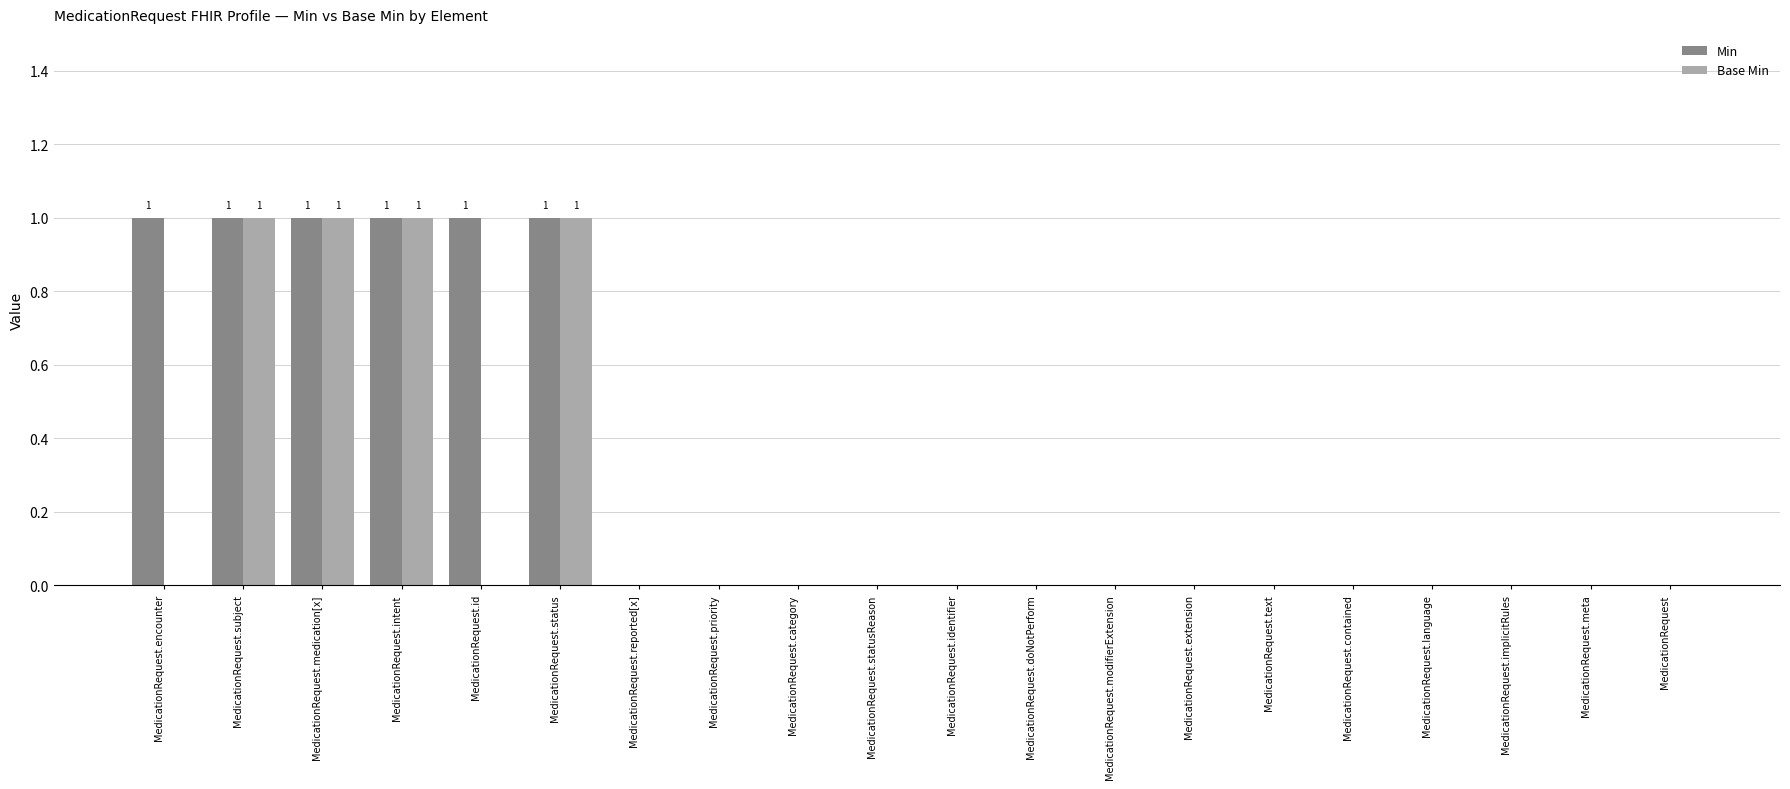

What is the spread (max minus min) of values at MedicationRequest.encounter?

1